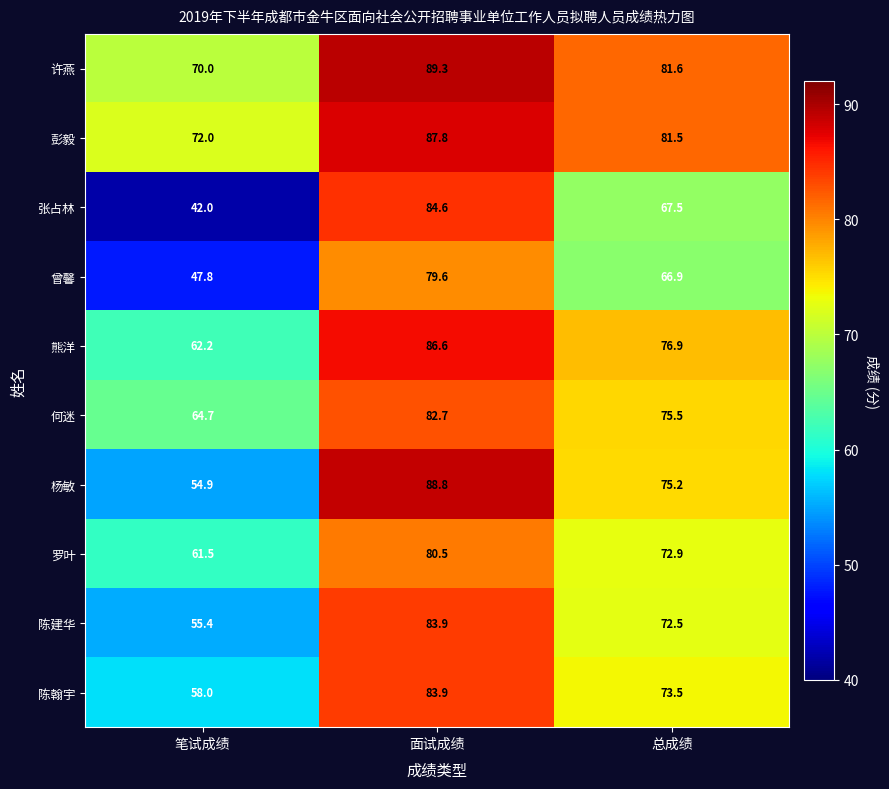

True or false: 何迷 has a value of 33.4 at 笔试成绩.

False